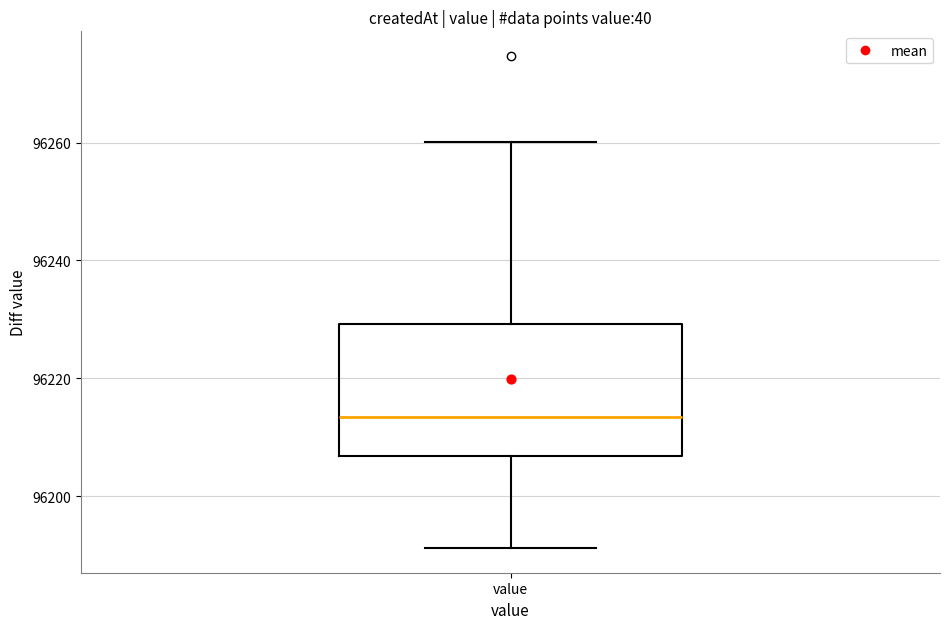

Read this box plot against the y-axis: the position of the median line, the range covered by the box, and the ends of both whiskers. The values are not printed on the chart, so give them approximately, as read against the axis.

median 96214, box 96206 to 96230, whiskers 96192 to 96260